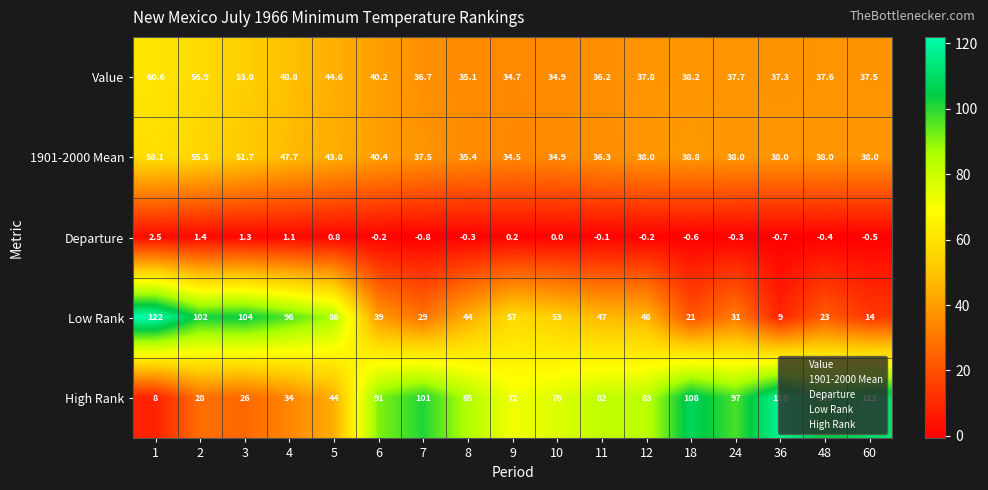

Read the Departure value at 48.

-0.4